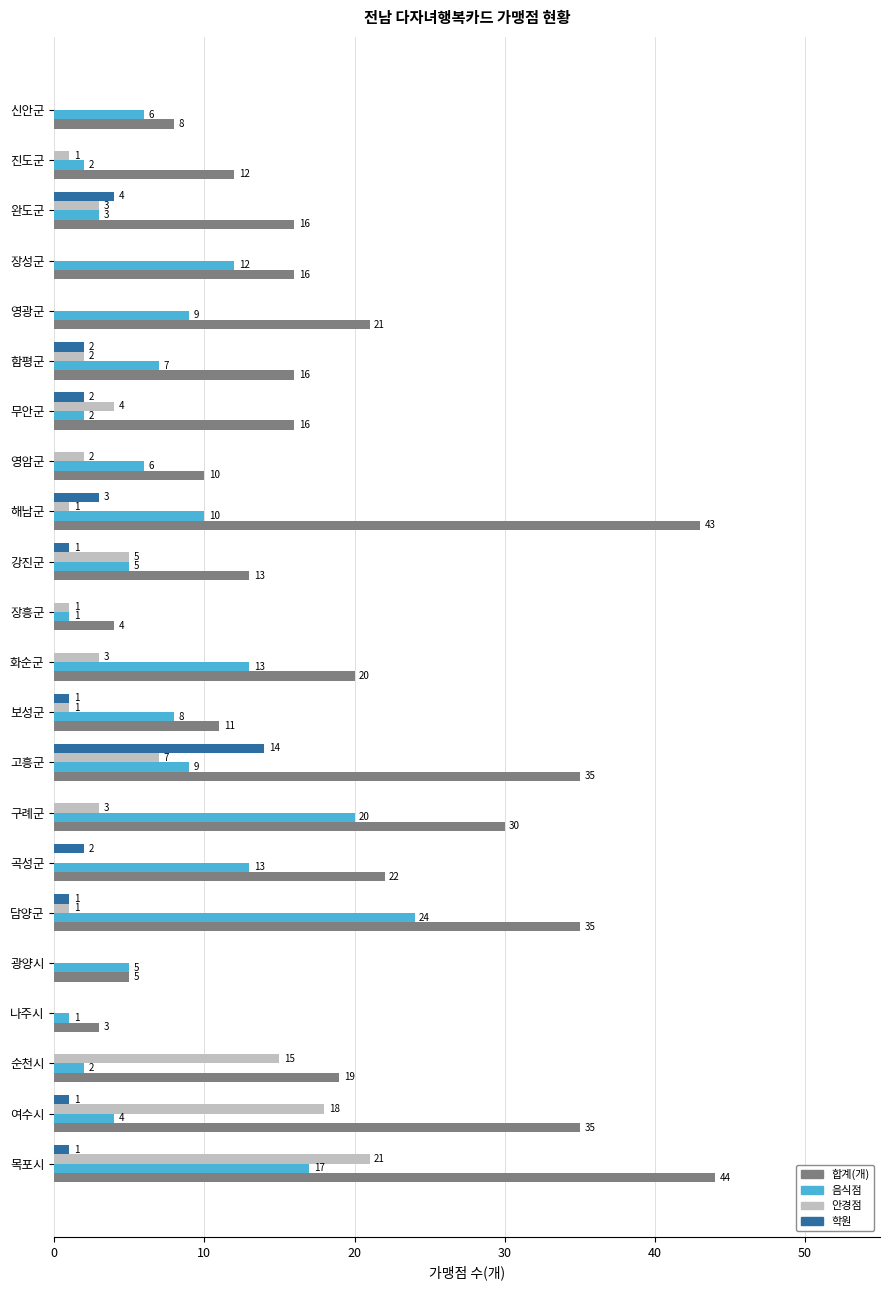

What is the sum of all 음식점 values?

179